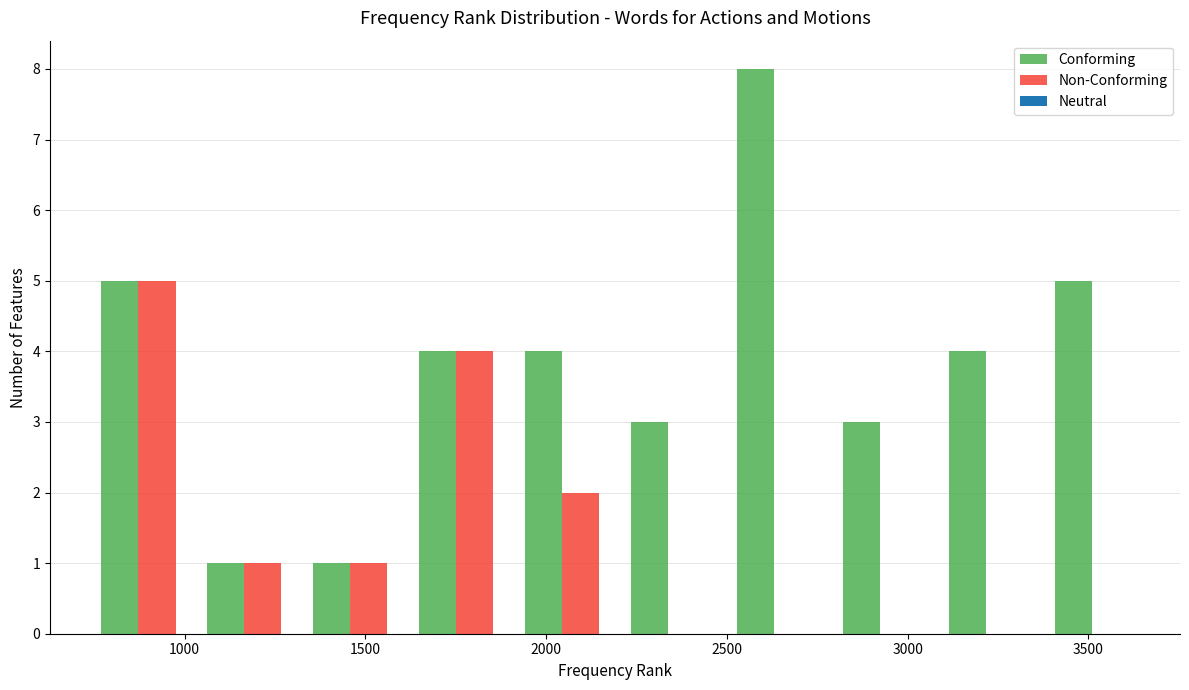

In the Non-Conforming series, which range on the x-axis has the tallest bar?

750 to 1000